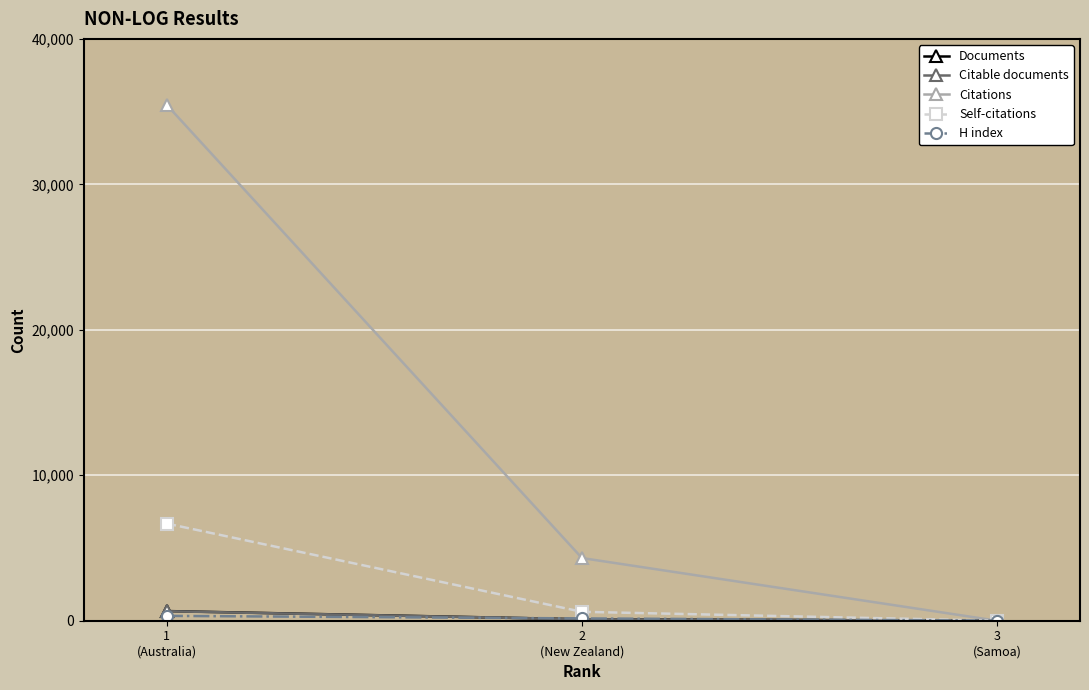

Where does the Documents series first go above 101?

1
(Australia)